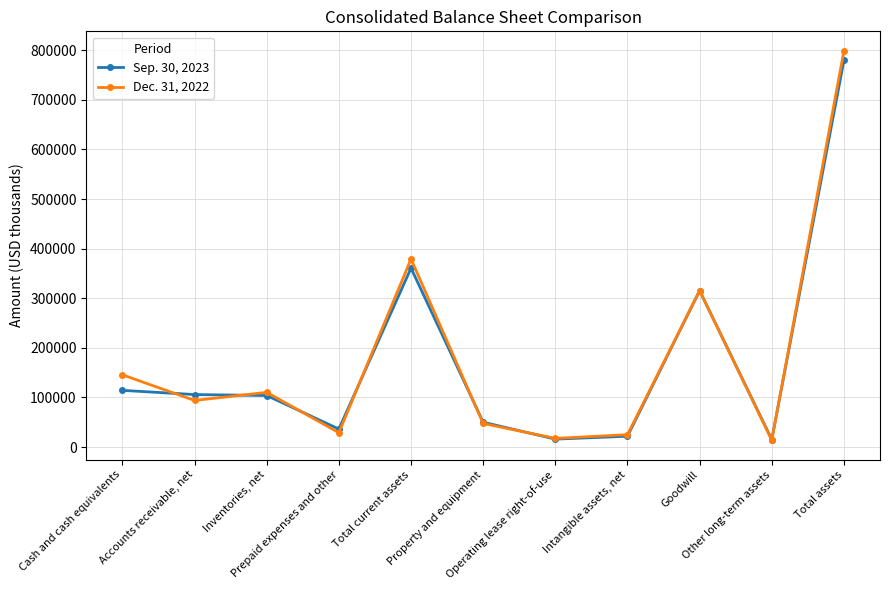

What is the approximate value of Dec. 31, 2022 at Total assets, to the nearest 50?

798700